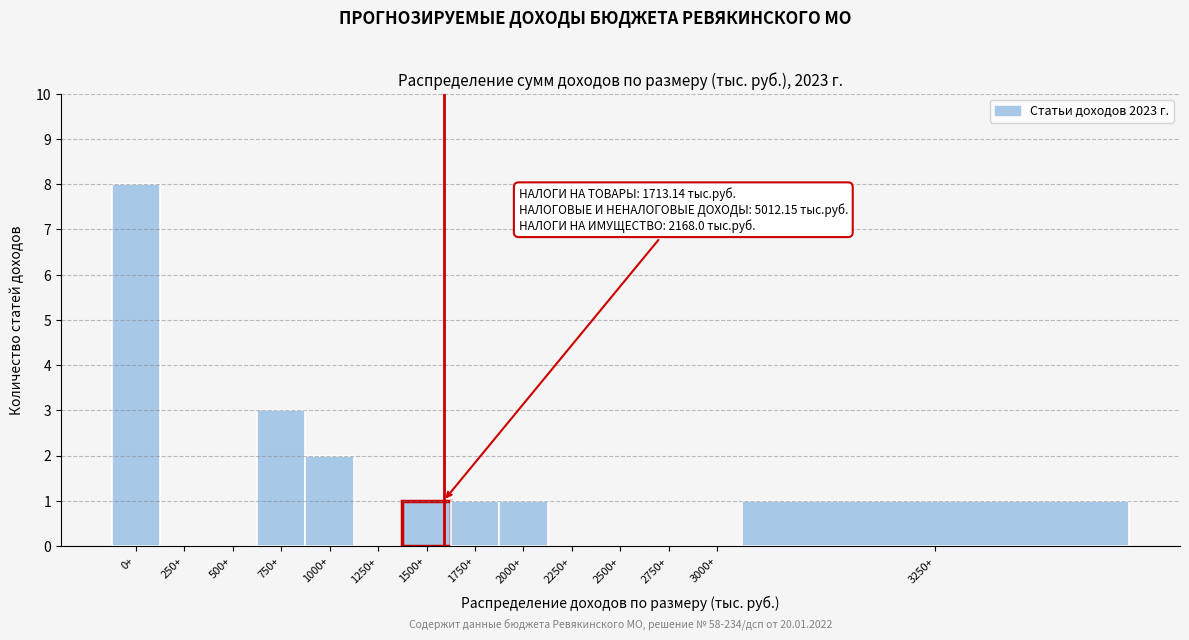

Reading left to right, transcribe all the data shown in this chart.

0+=8	250+=0	500+=0	750+=3	1000+=2	1250+=0	1500+=1	1750+=1	2000+=1	2250+=0	2500+=0	2750+=0	3000+=0	3250+=1